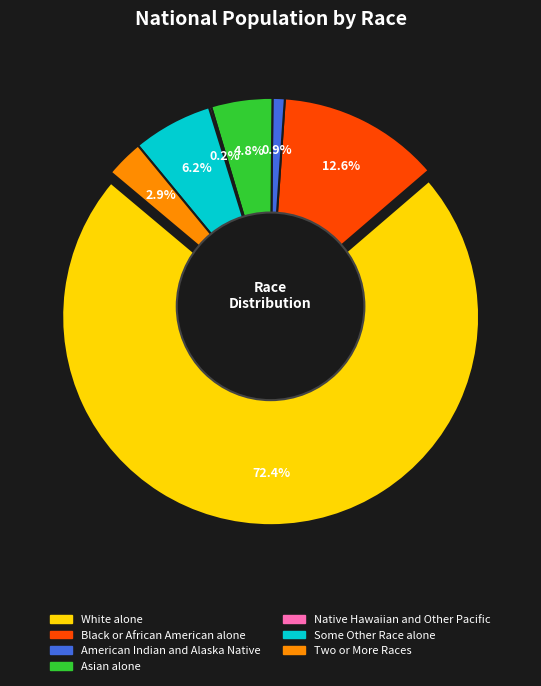

The Native Hawaiian and Other Pacific slice represents 1% of the pie. True or false?

False